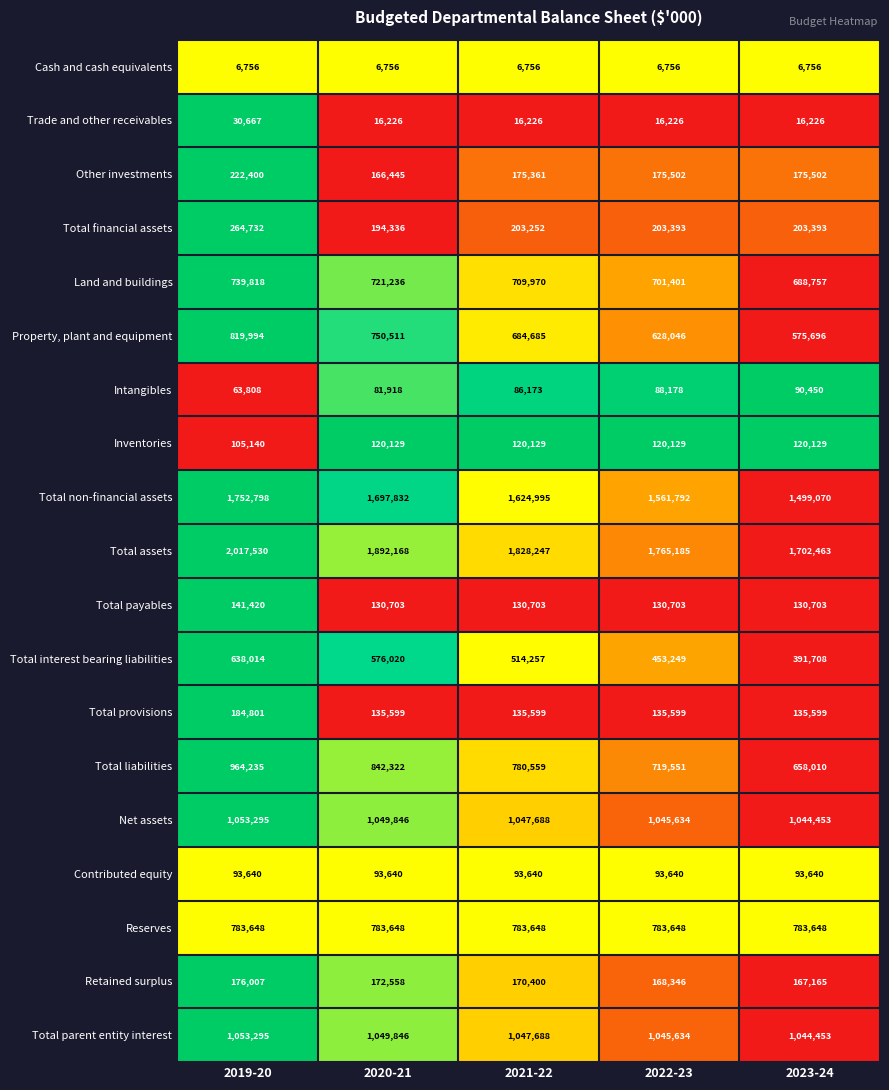

What is the difference between the highest and lowest values at 2020-21?

1885412